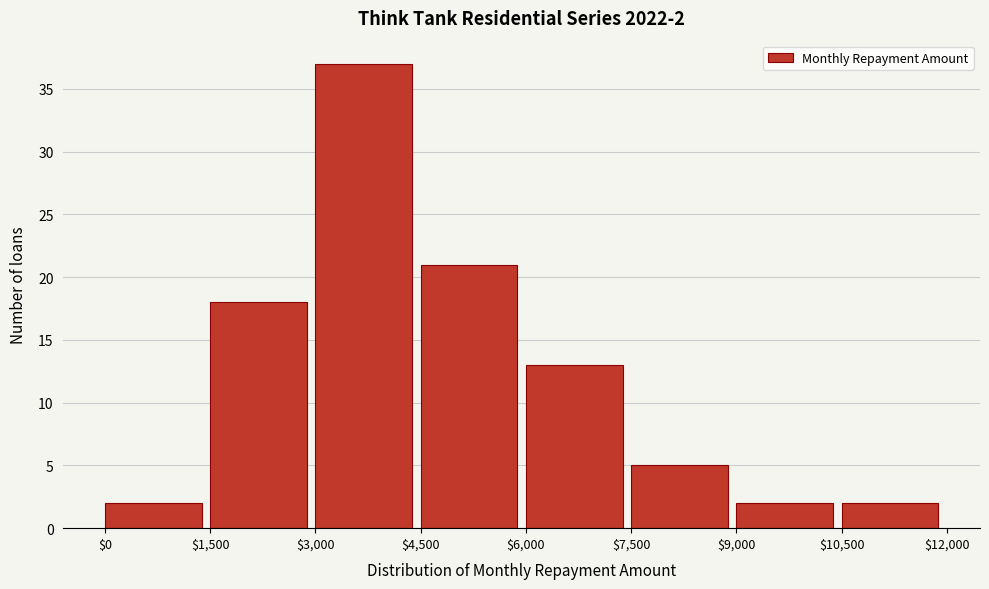

Over which range of the x-axis is the bar tallest?

$3,000 to $4,500